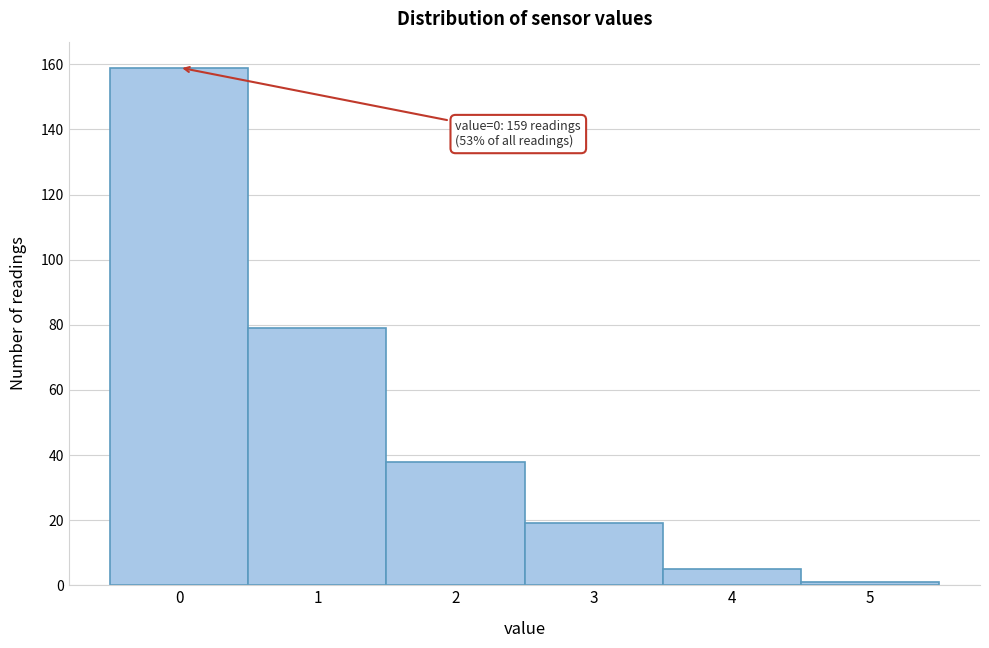

Reading right to left, list all the values displayed in this chart.

5=1	4=5	3=19	2=38	1=79	0=159